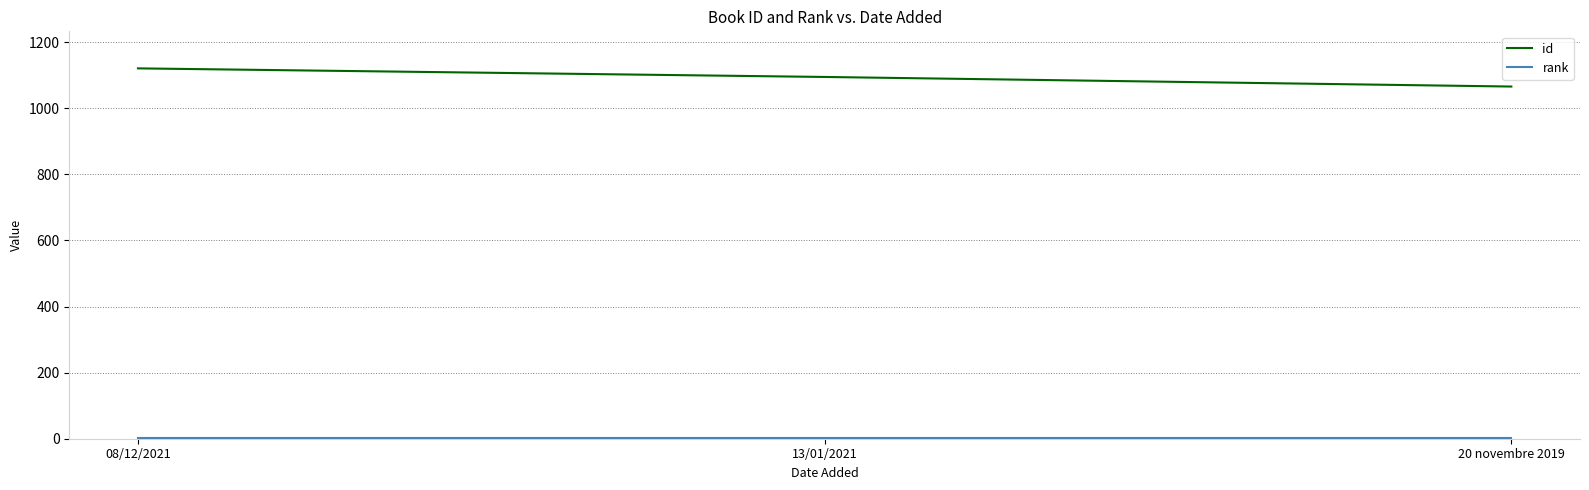

True or false: id has a value of 1879 at 08/12/2021.

False